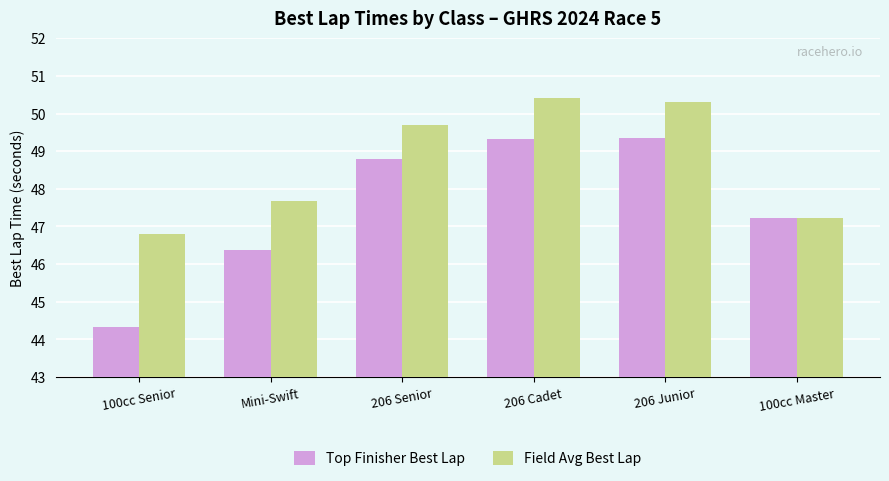

What is the total value across all series at 100cc Master?

94.4